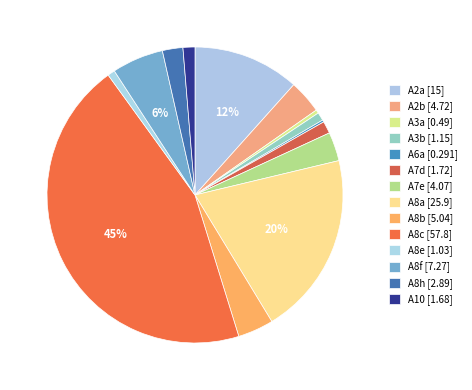

Rank the categories by value from lowest to highest.

A6a, A3a, A8e, A3b, A10, A7d, A8h, A7e, A2b, A8b, A8f, A2a, A8a, A8c